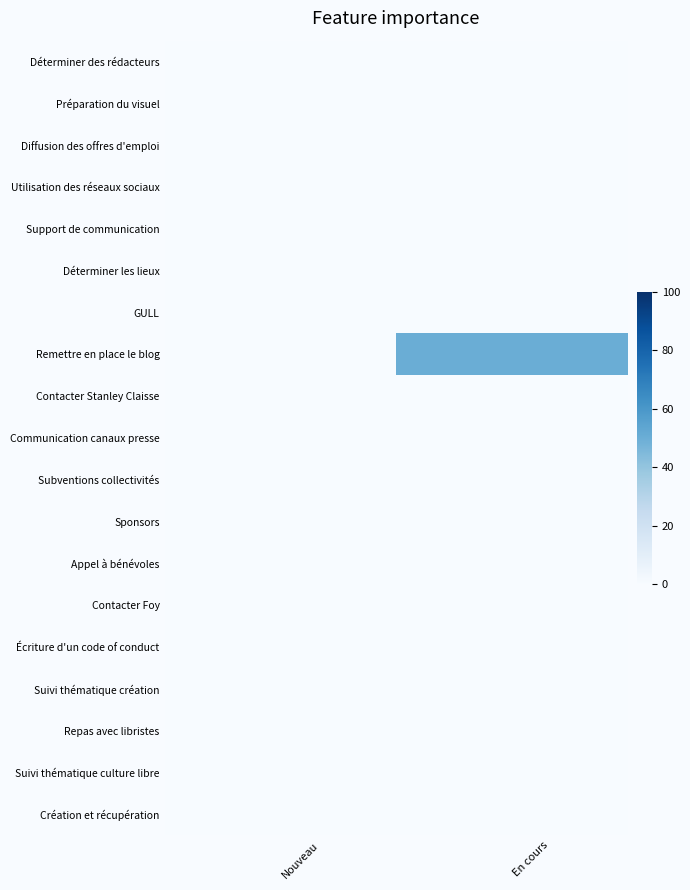

At En cours, list the series in order from largest to smallest.

Remettre en place le blog, Déterminer des rédacteurs, Préparation du visuel, Diffusion des offres d'emploi, Utilisation des réseaux sociaux, Support de communication, Déterminer les lieux, GULL, Contacter Stanley Claisse, Communication canaux presse, Subventions collectivités, Sponsors, Appel à bénévoles, Contacter Foy, Écriture d'un code of conduct, Suivi thématique création, Repas avec libristes, Suivi thématique culture libre, Création et récupération